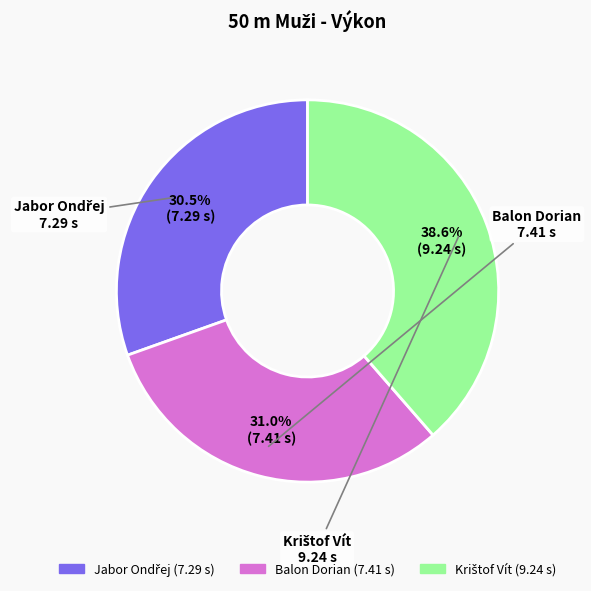

Is Balon Dorian the majority of the pie?

No